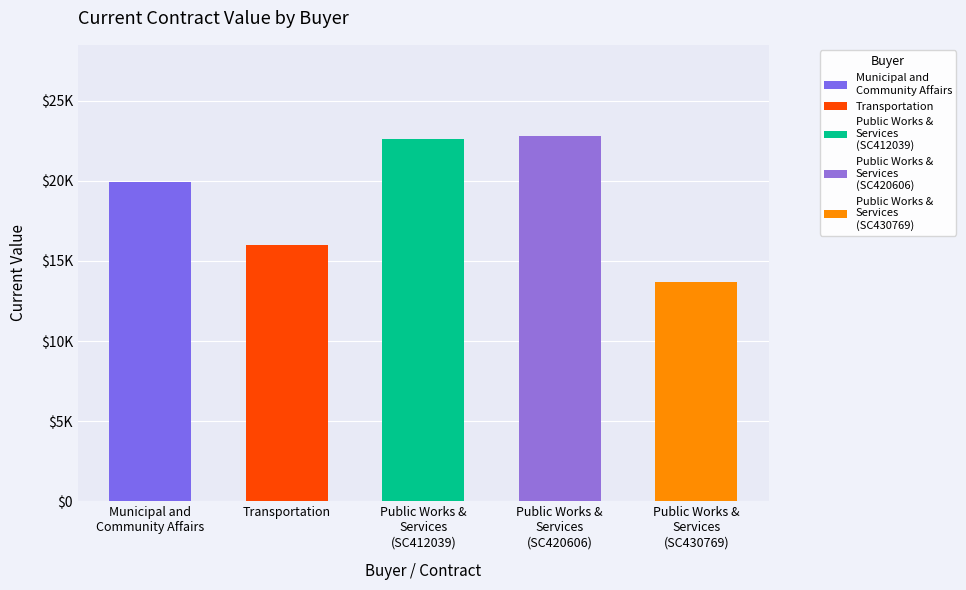

The value at Public Works & Services (SC430769) is 13710.0. True or false?

True